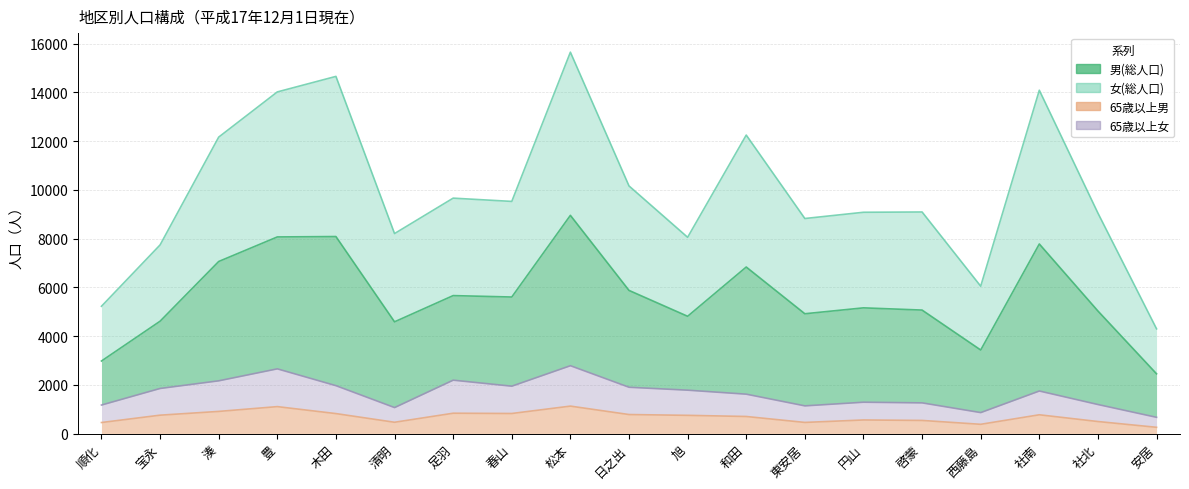

True or false: 65歳以上男 and 65歳以上女 cross at least once.

False